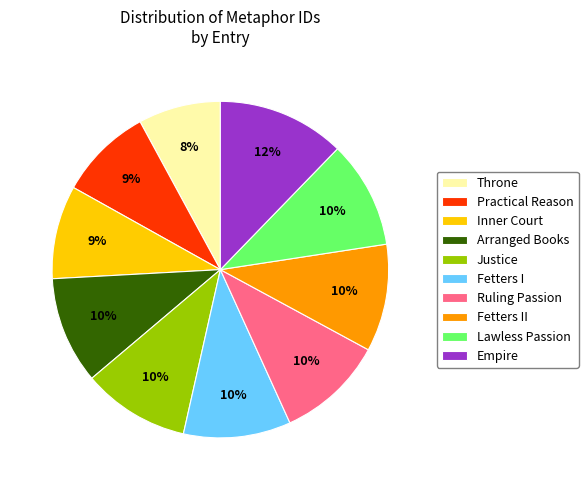

Combined, do Lawless Passion and Empire account for over 50%?

No